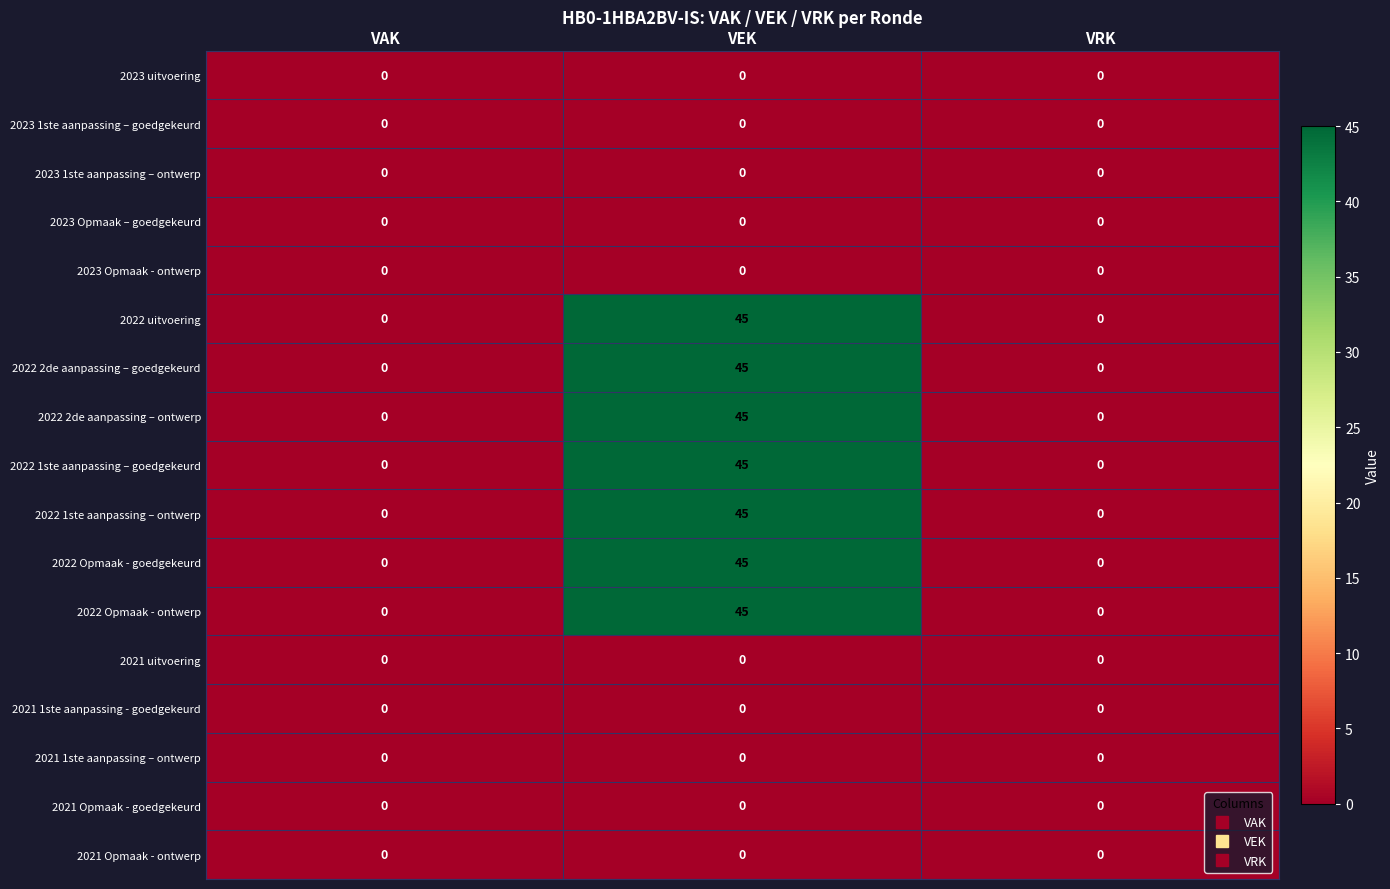

At which category is the sum across all series the highest?

VEK